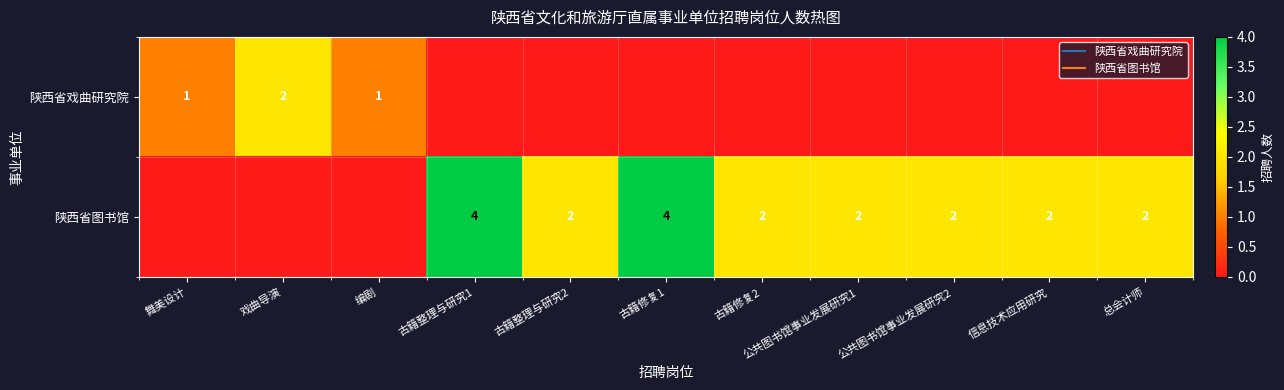

Rank the series by their average value, from lowest to highest.

陕西省戏曲研究院, 陕西省图书馆